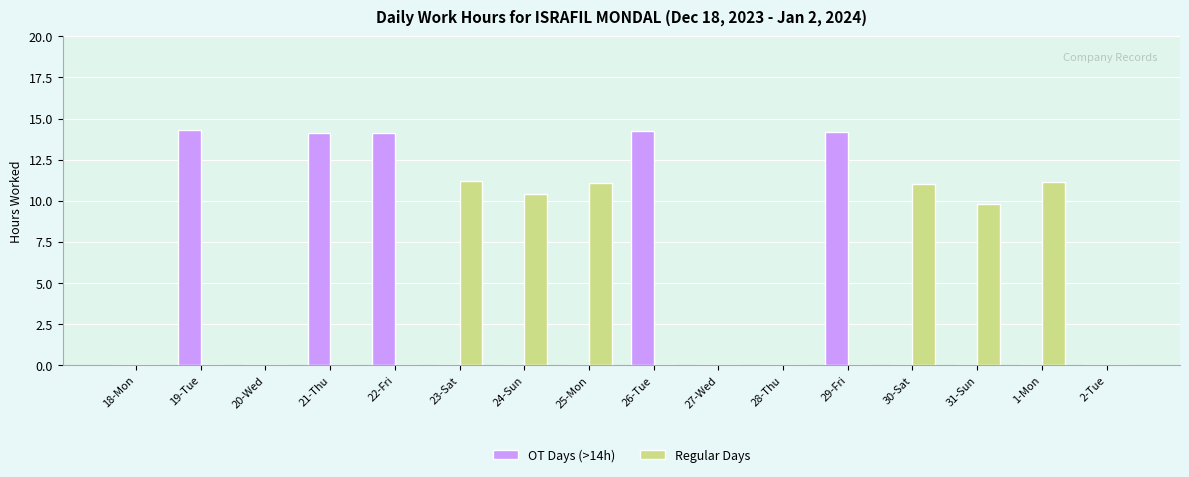

What is the total value across all series at 22-Fri?

14.1